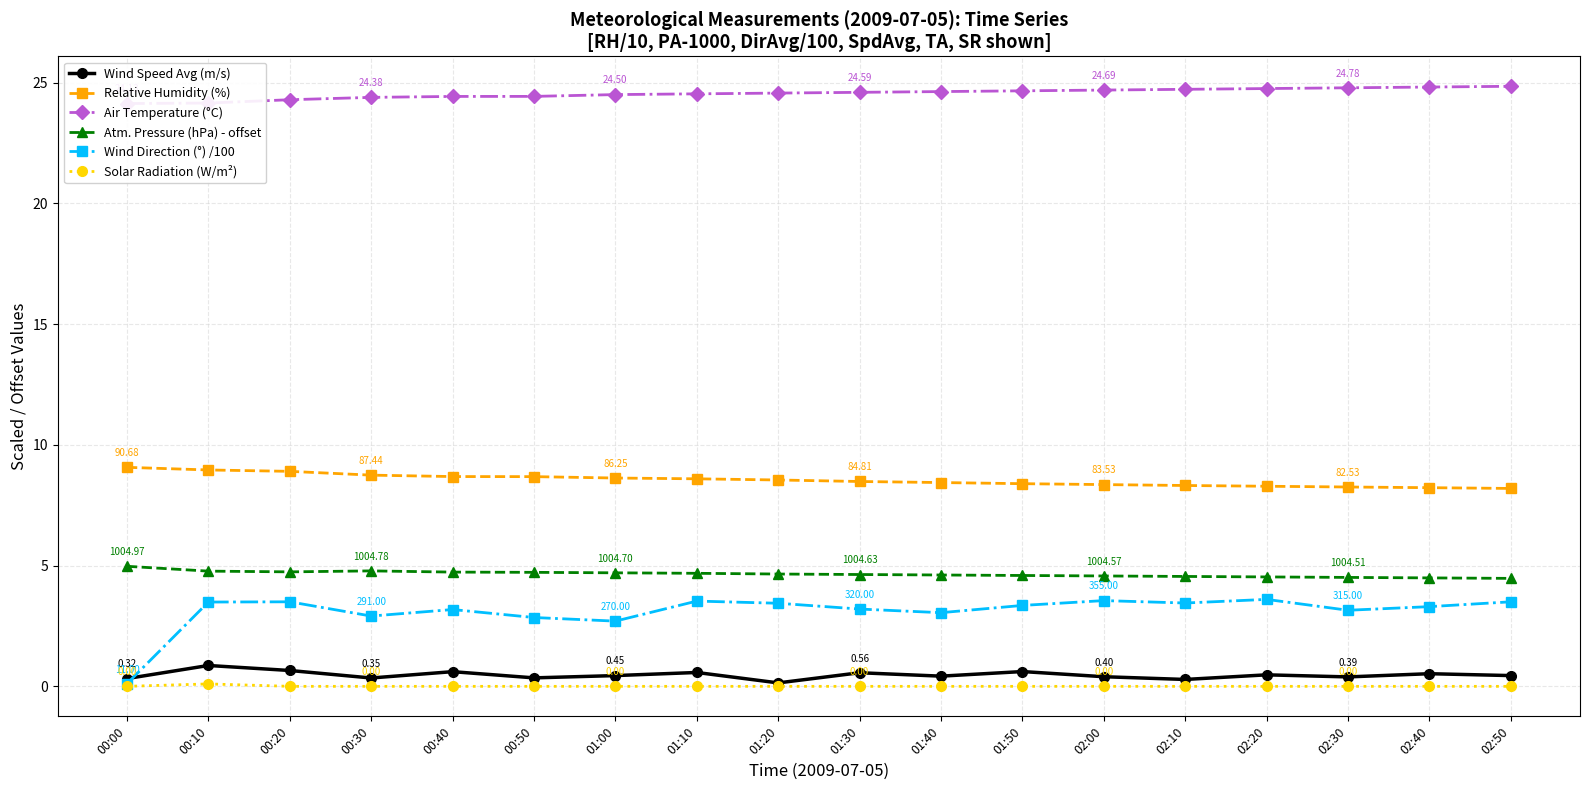

At 02:30, list the series in order from smallest to largest.

Solar Radiation (W/m²), Wind Speed Avg (m/s), Wind Direction (°) /100, Atm. Pressure (hPa) - offset, Relative Humidity (%), Air Temperature (°C)